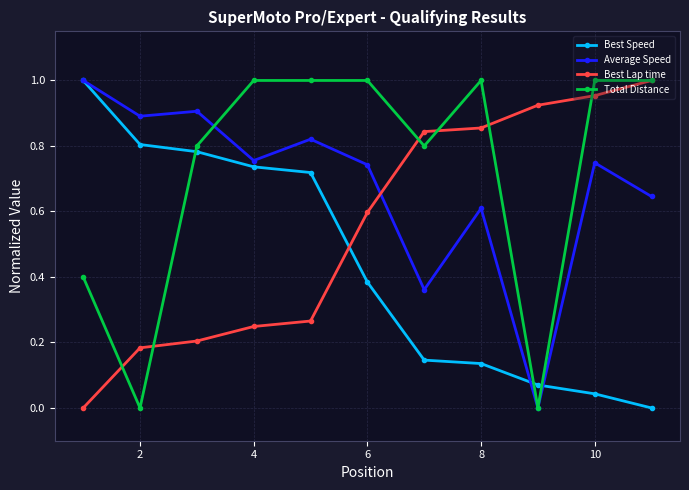

Rank the series by their average value, from lowest to highest.

Best Speed, Best Lap time, Average Speed, Total Distance